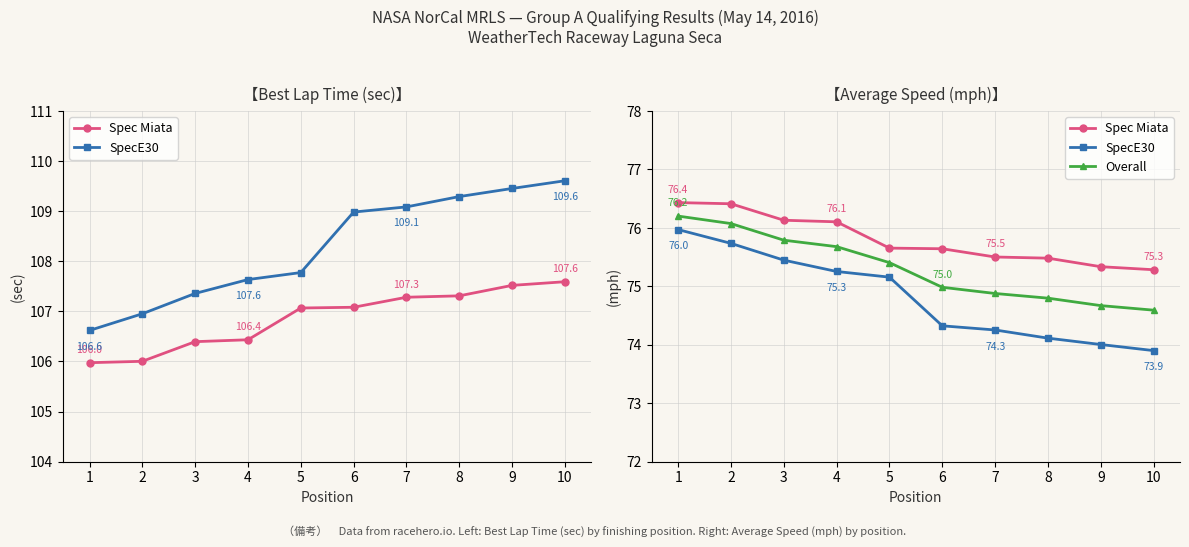

What are all the series names shown in the legend?

Spec Miata, SpecE30, Overall